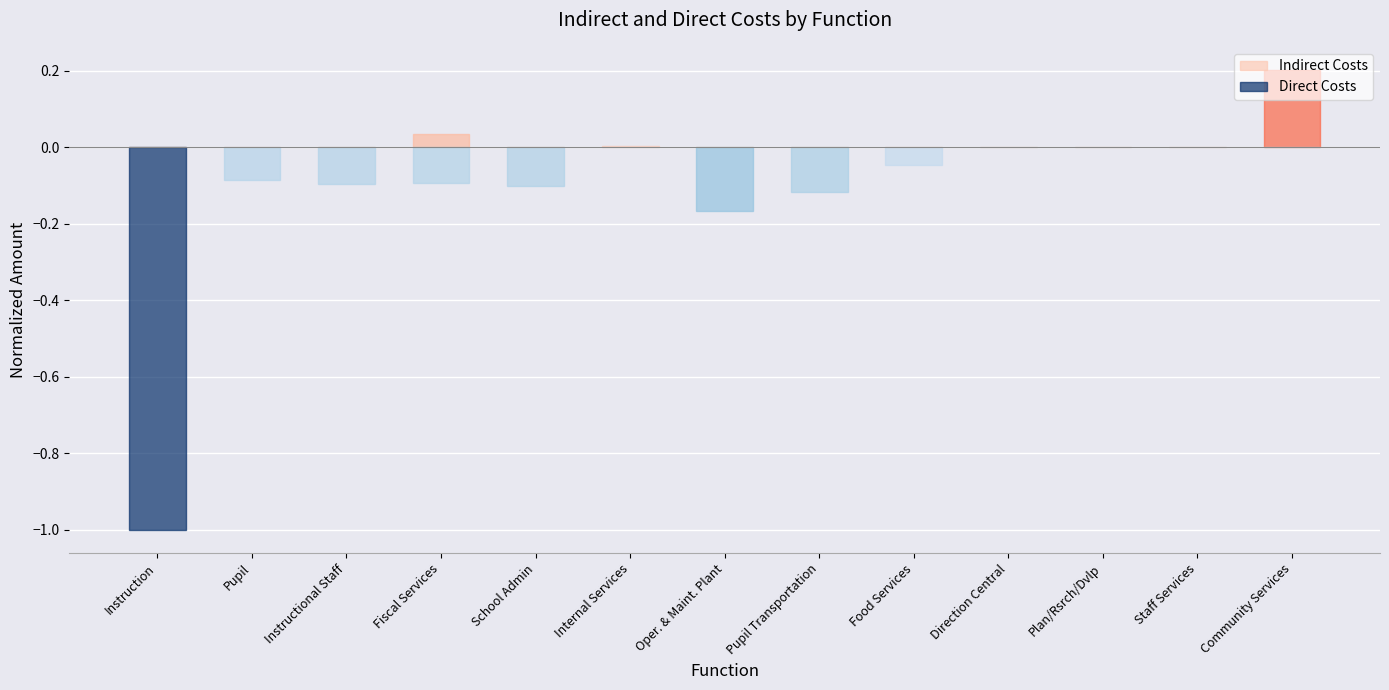

What position from the right is School Admin?

9